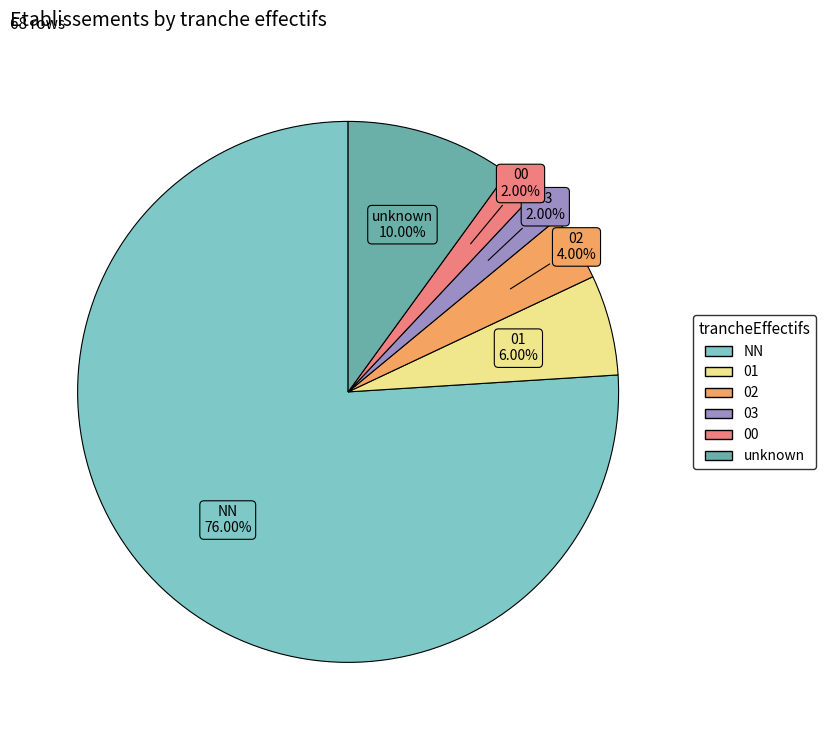

Is there any slice that represents more than half of the pie?

Yes